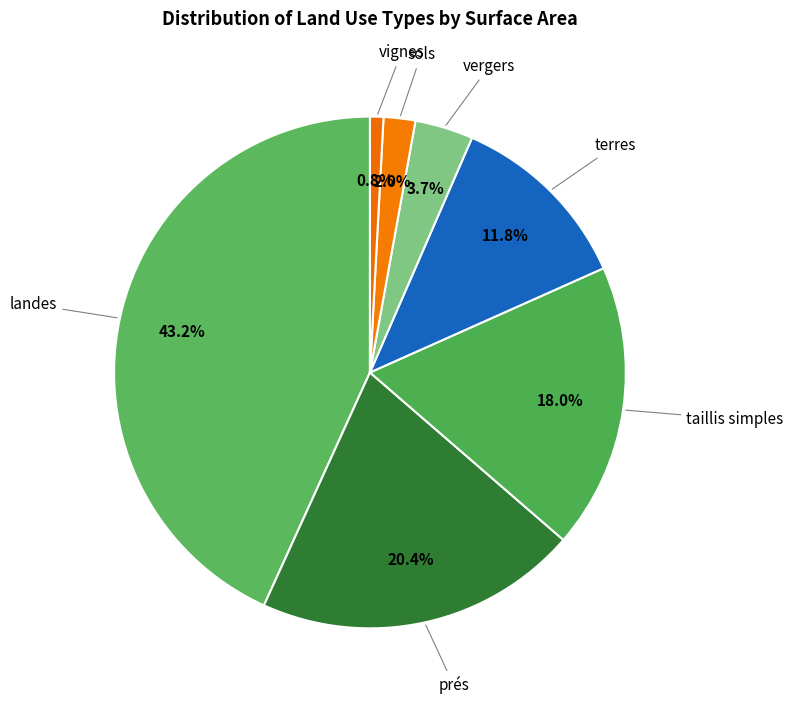

Is there a majority slice in this chart?

No